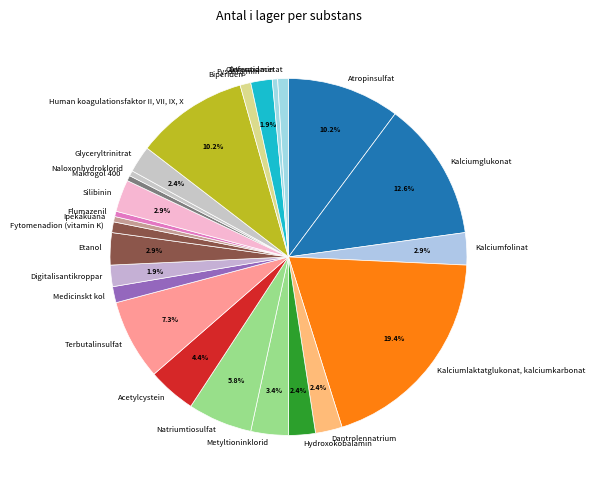

Does Makrogol 400 account for over 50% of the chart?

No